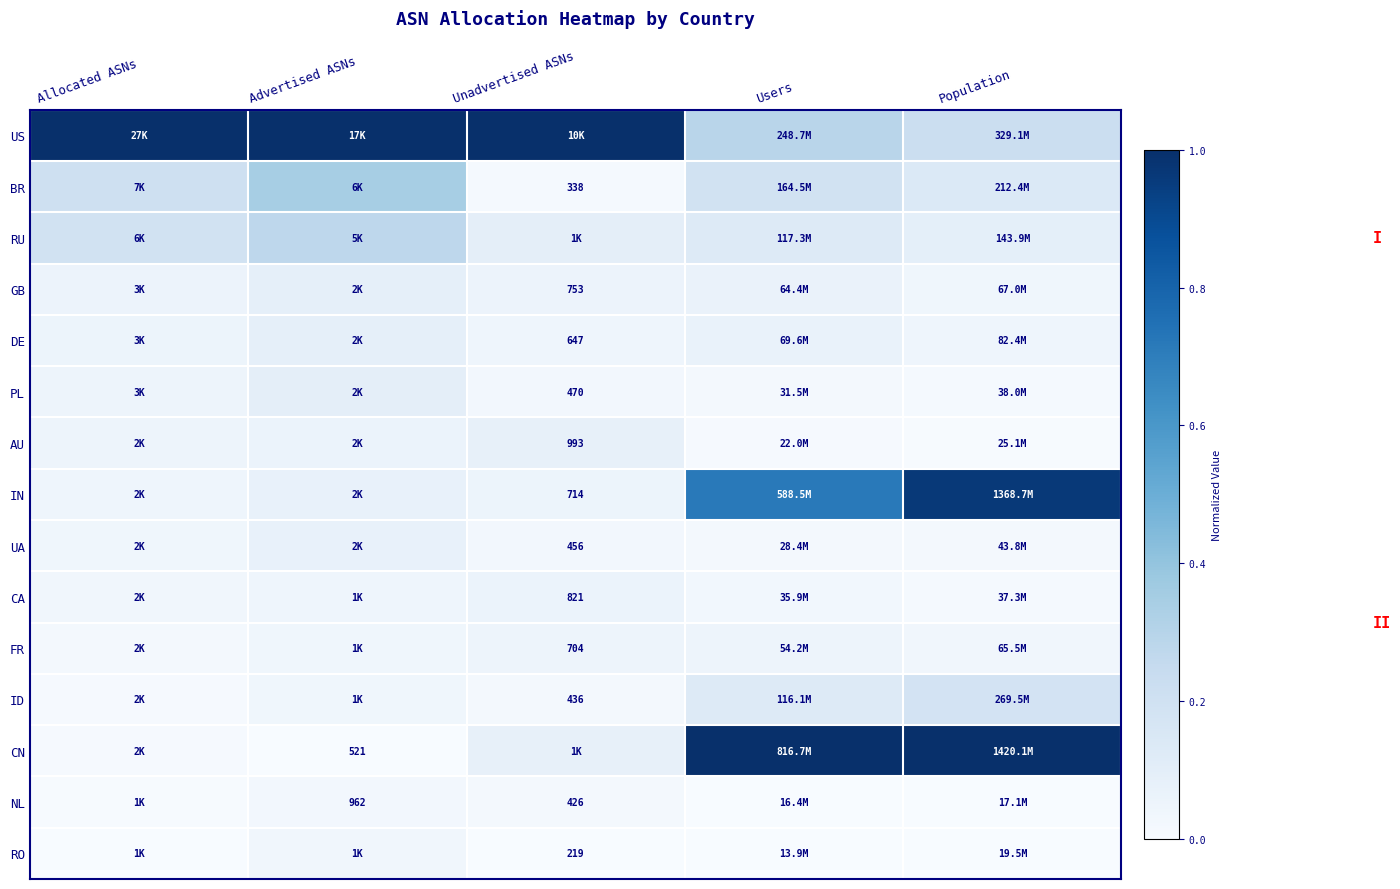

How many distinct data groups are displayed?

15